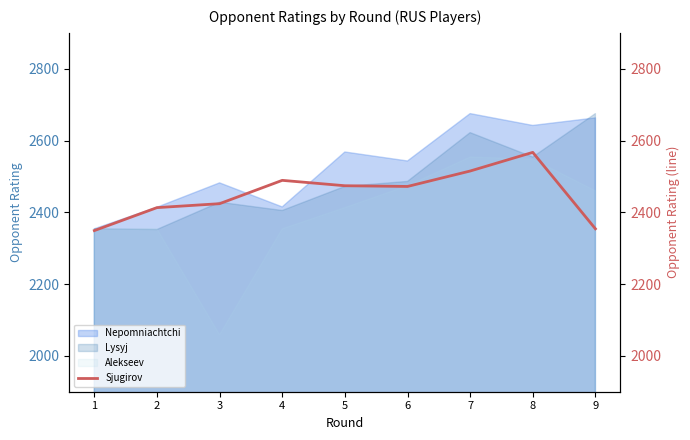

Approximately how many times larger is the value at 4 compared to 2?

1.0